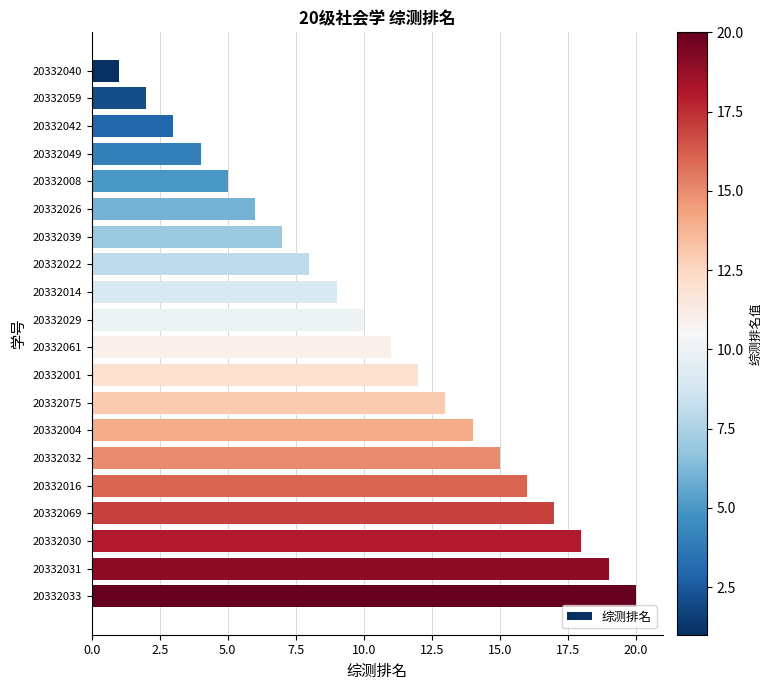

What is the difference between the maximum and second lowest values?

18